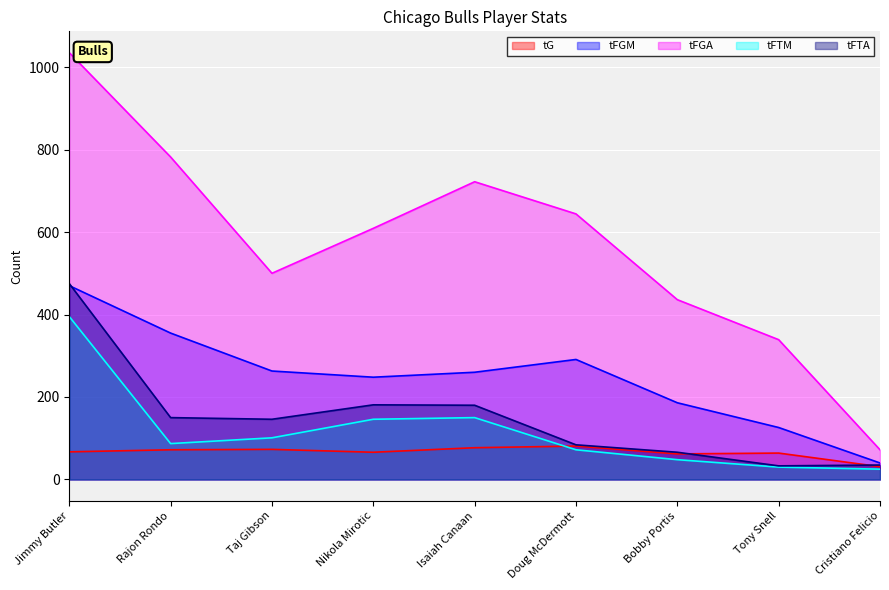

Reading right to left, transcribe all the data shown in this chart.

tG: Cristiano Felicio=31	Tony Snell=64	Bobby Portis=62	Doug McDermott=81	Isaiah Canaan=77	Nikola Mirotic=66	Taj Gibson=73	Rajon Rondo=72	Jimmy Butler=67
tFGM: Cristiano Felicio=40	Tony Snell=126	Bobby Portis=186	Doug McDermott=291	Isaiah Canaan=260	Nikola Mirotic=248	Taj Gibson=263	Rajon Rondo=355	Jimmy Butler=470
tFGA: Cristiano Felicio=72	Tony Snell=339	Bobby Portis=436	Doug McDermott=644	Isaiah Canaan=722	Nikola Mirotic=609	Taj Gibson=500	Rajon Rondo=782	Jimmy Butler=1035
tFTM: Cristiano Felicio=25	Tony Snell=30	Bobby Portis=48	Doug McDermott=72	Isaiah Canaan=150	Nikola Mirotic=146	Taj Gibson=101	Rajon Rondo=87	Jimmy Butler=395
tFTA: Cristiano Felicio=35	Tony Snell=33	Bobby Portis=66	Doug McDermott=84	Isaiah Canaan=180	Nikola Mirotic=181	Taj Gibson=146	Rajon Rondo=150	Jimmy Butler=475